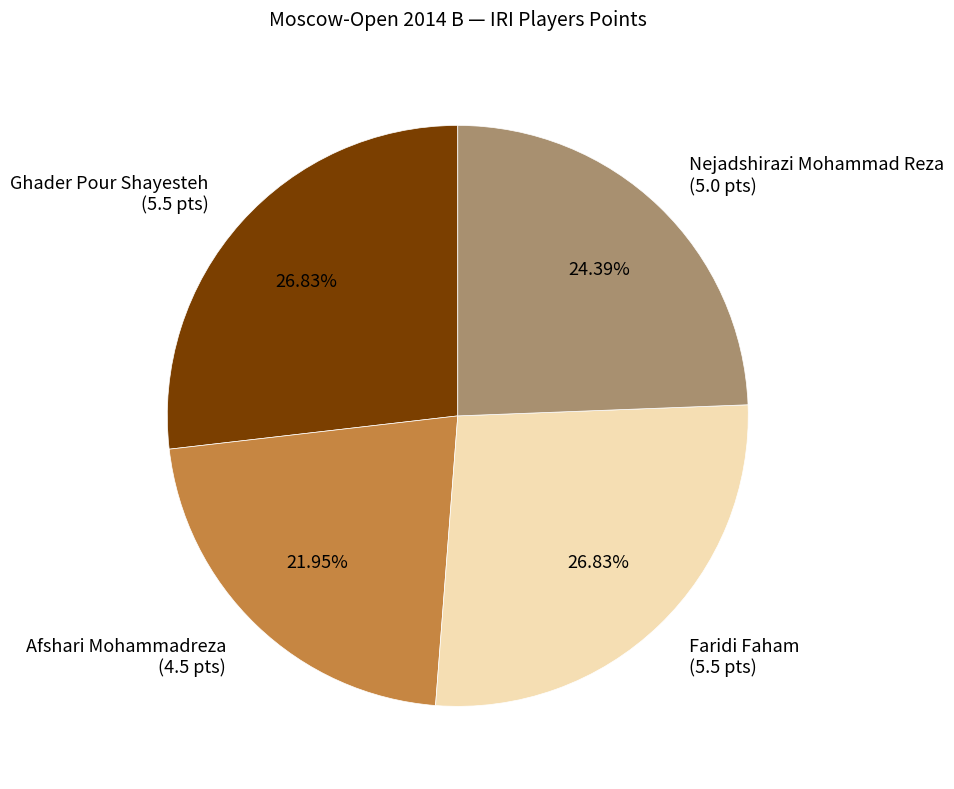

Does Afshari Mohammadreza account for over 50% of the chart?

No